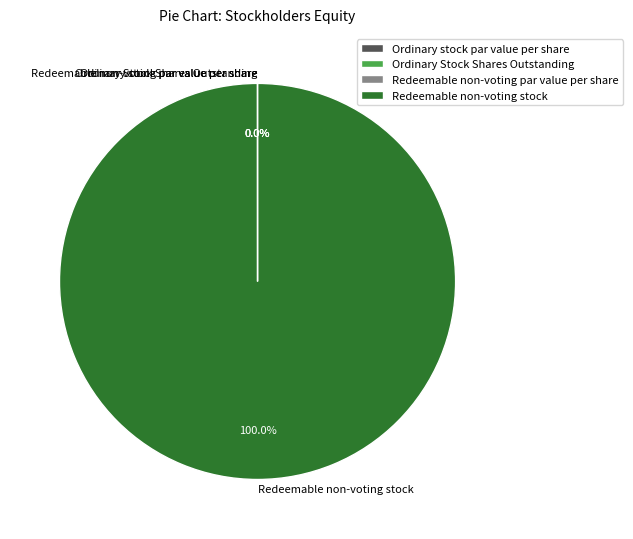

What is the majority slice?

Redeemable non-voting stock